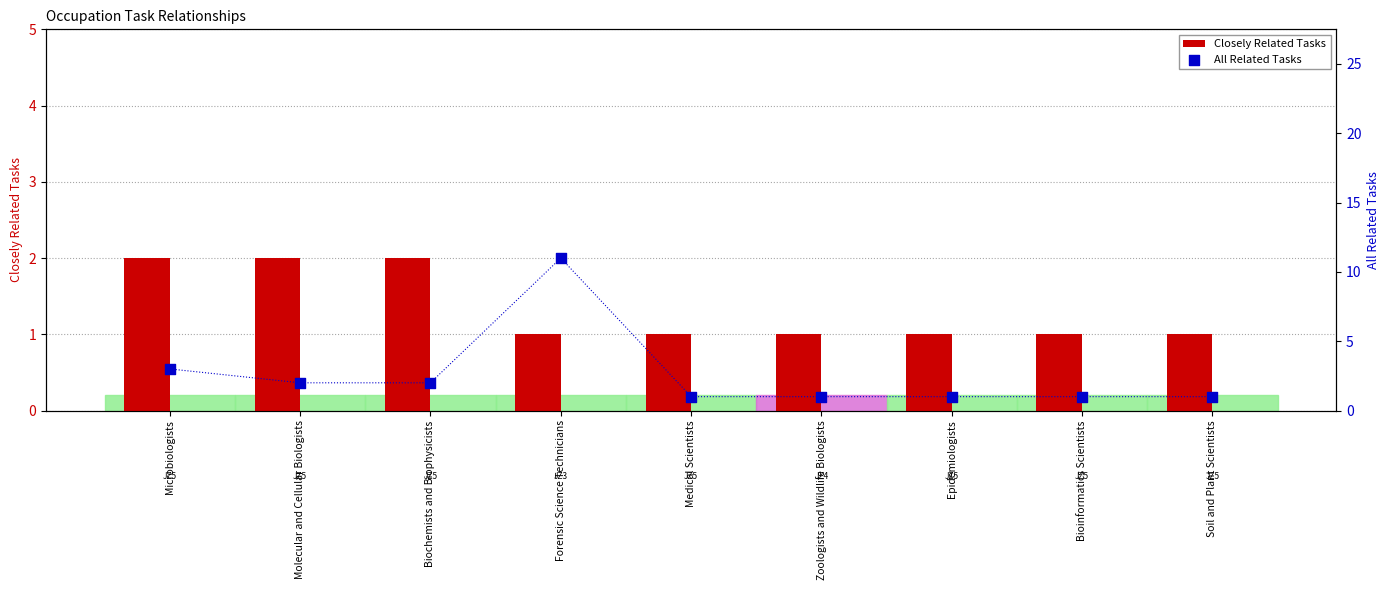

Which series reaches the maximum Y coordinate?

All Related Tasks